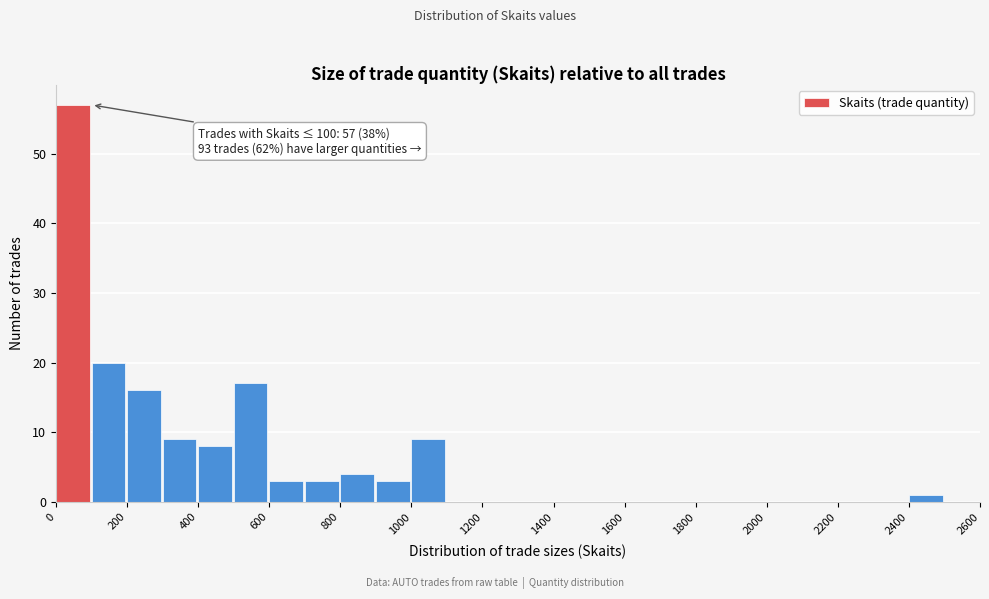

Which range on the x-axis has the tallest bar?

0 to 100